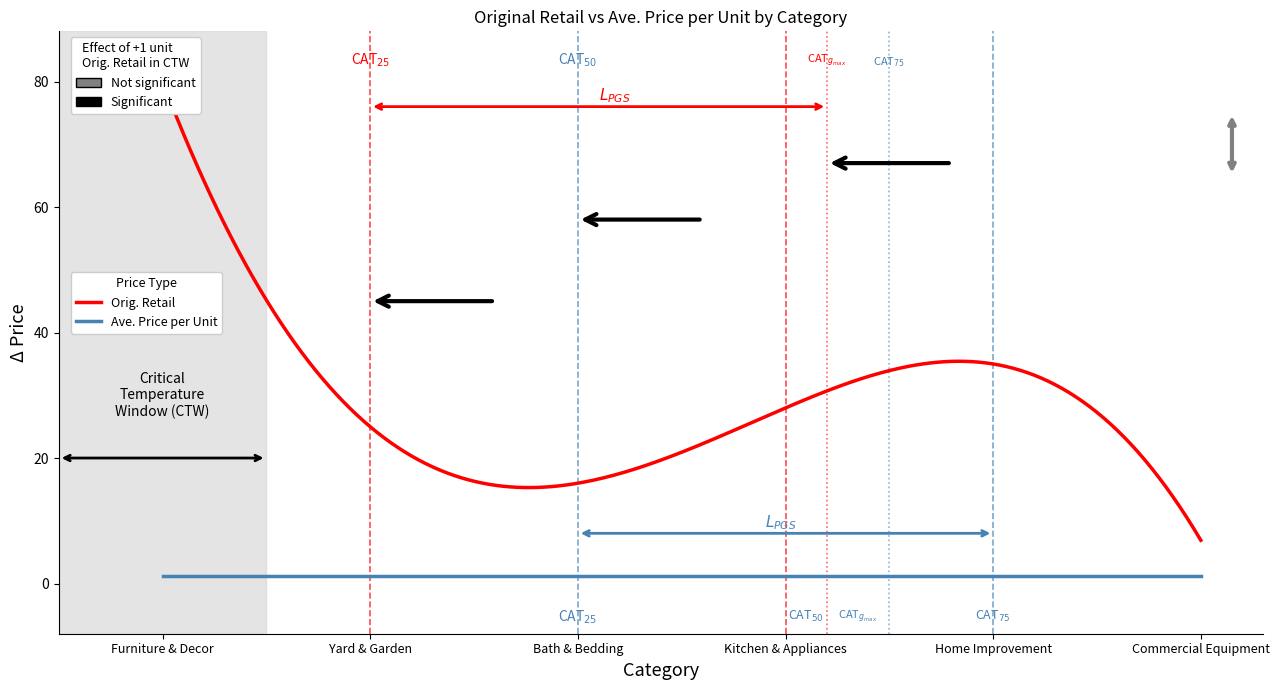

True or false: Ave. Price per Unit and Orig. Retail intersect in this chart.

False